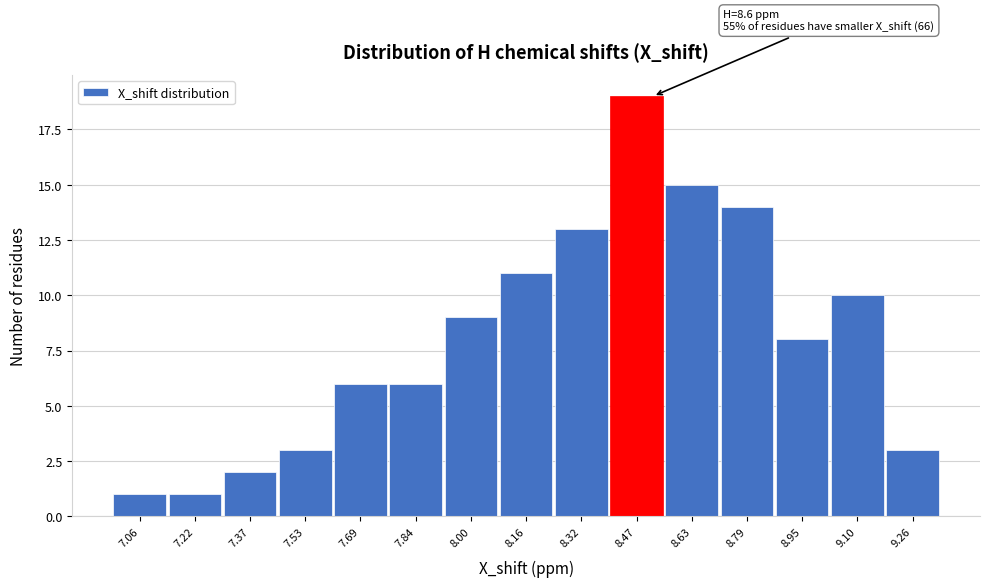

Reading left to right, transcribe all the data shown in this chart.

7.06=1	7.22=1	7.37=2	7.53=3	7.69=6	7.84=6	8.00=9	8.16=11	8.32=13	8.47=19	8.63=15	8.79=14	8.95=8	9.10=10	9.26=3